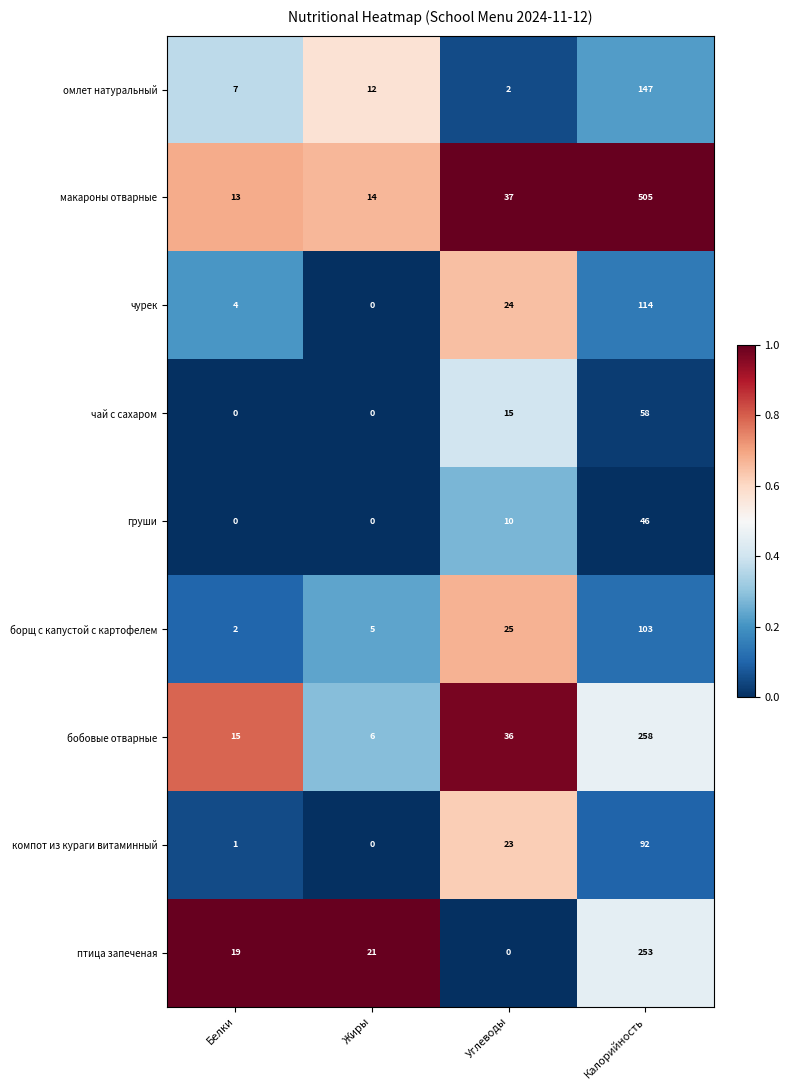

Which series has the widest spread of values?

макароны отварные